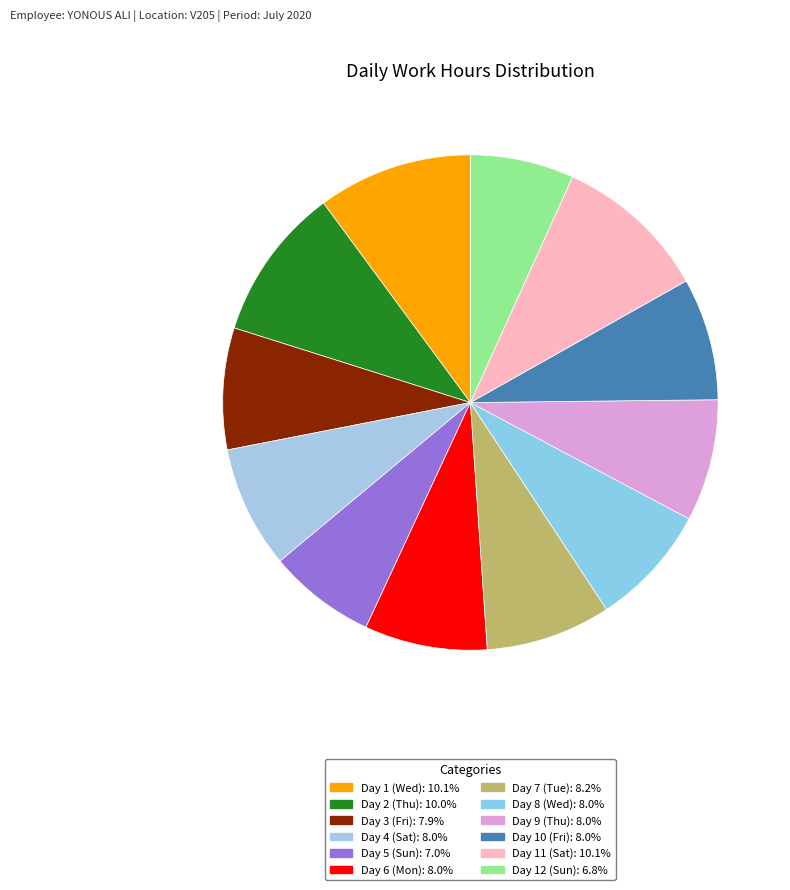

How many slices are in this pie chart?

12